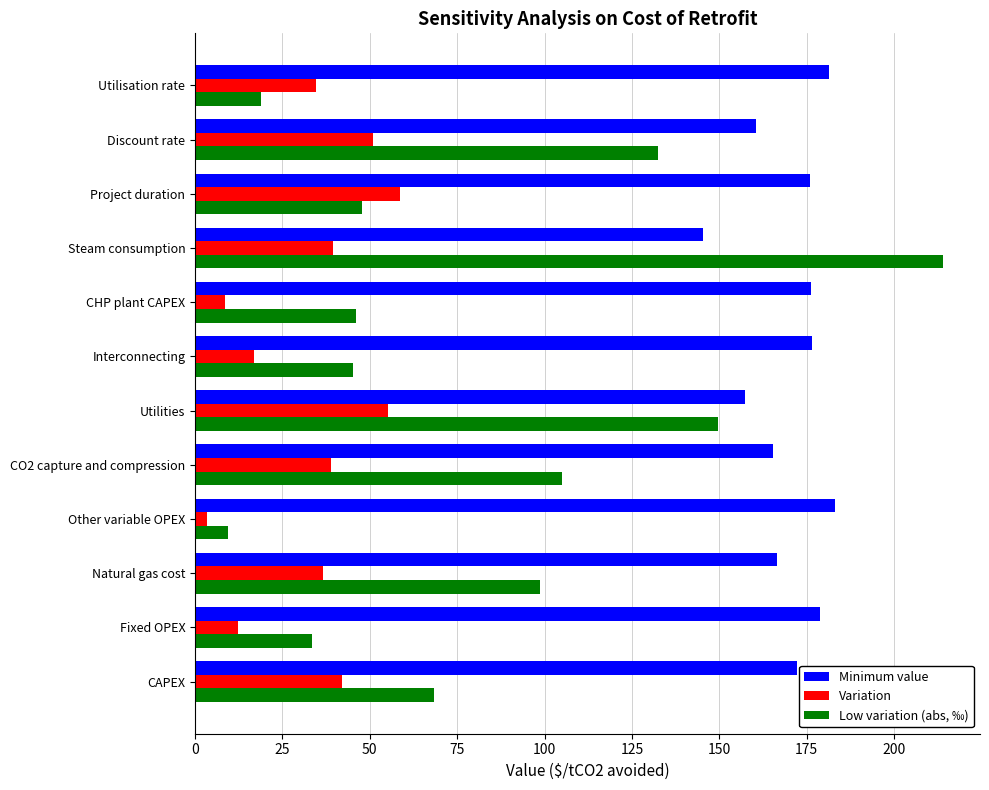

What is the average value of the Low variation (abs, ‰) series?

80.8